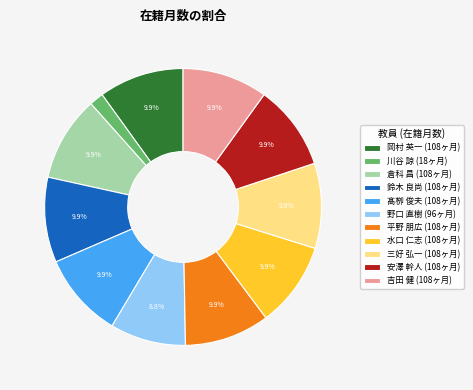

What percentage is the 安澤 幹人 slice, to the nearest percent?

10%